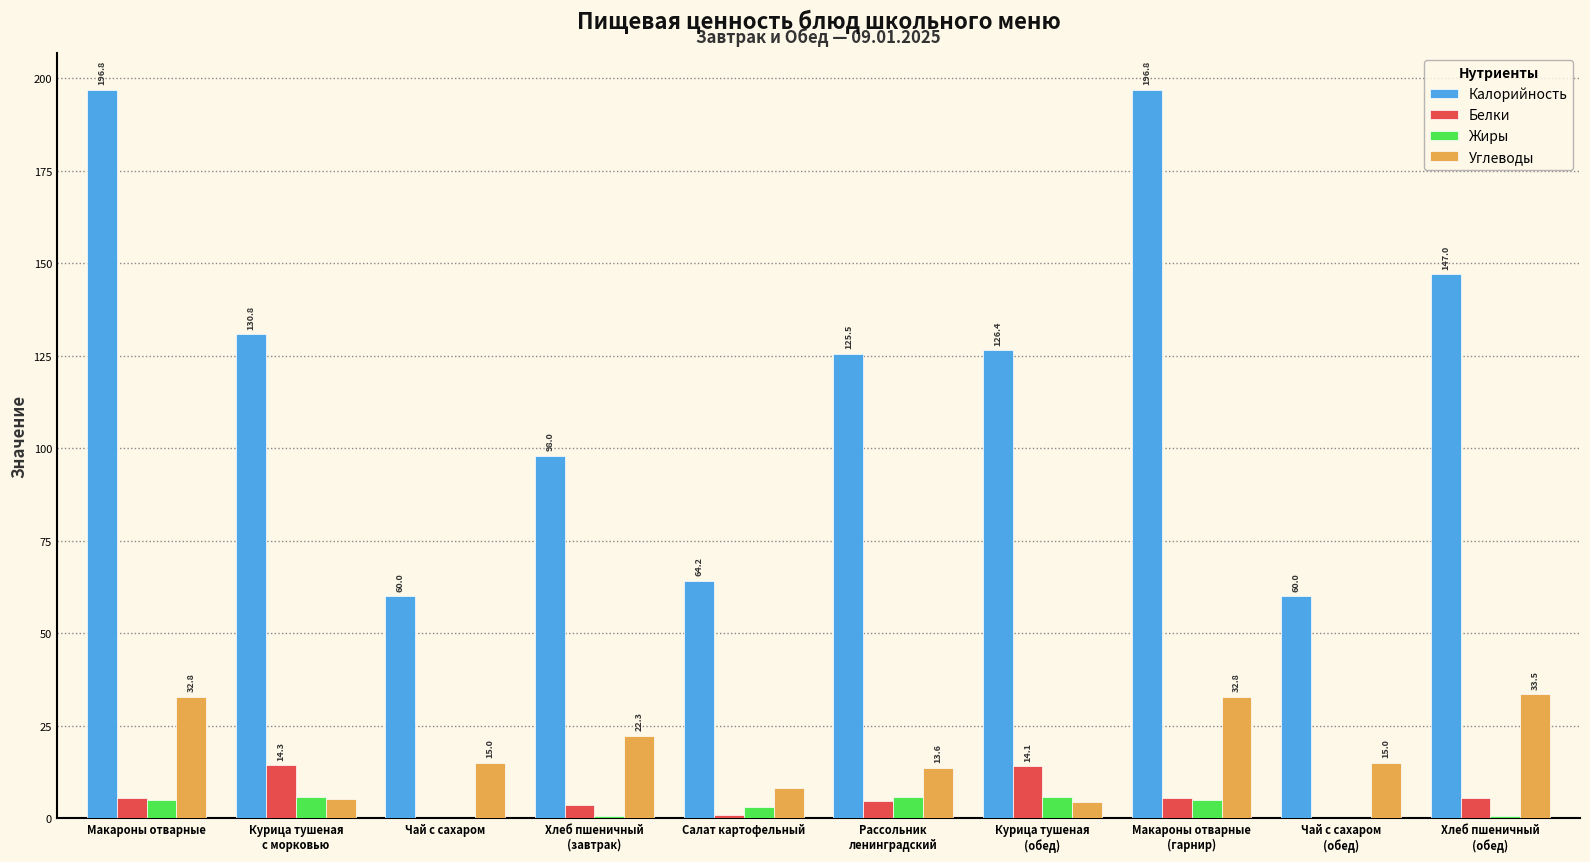

What is the maximum value for Углеводы?

33.5